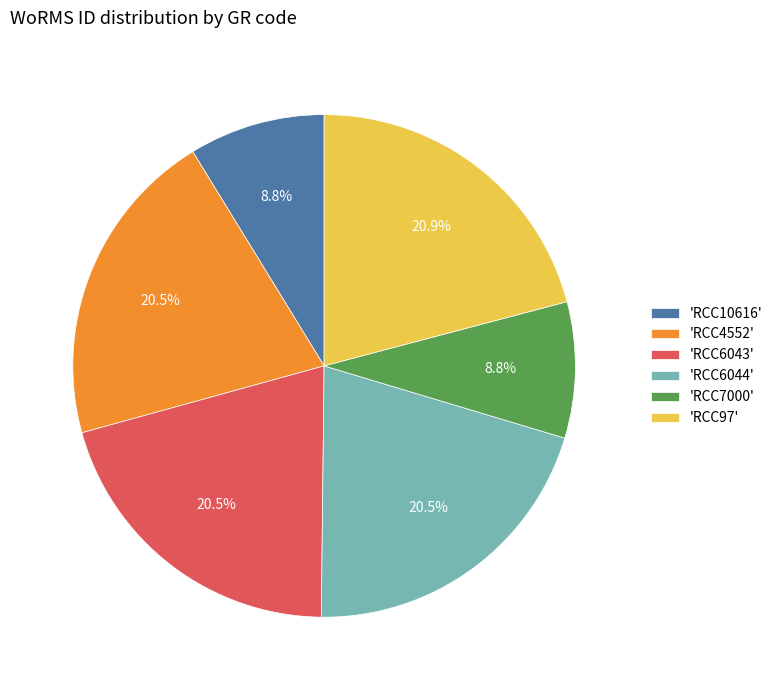

Does 'RCC4552' represent more than half of the total?

No